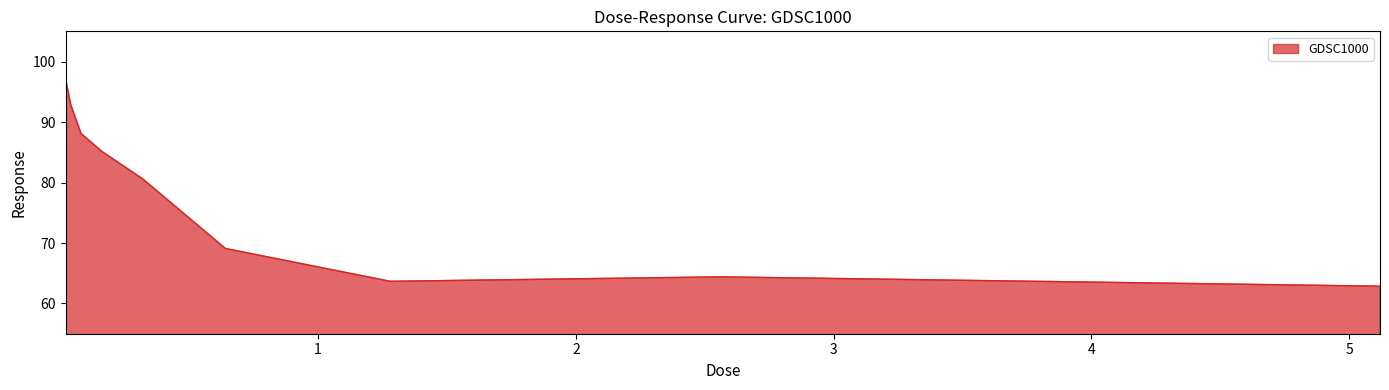

How many distinct data groups are displayed?

1